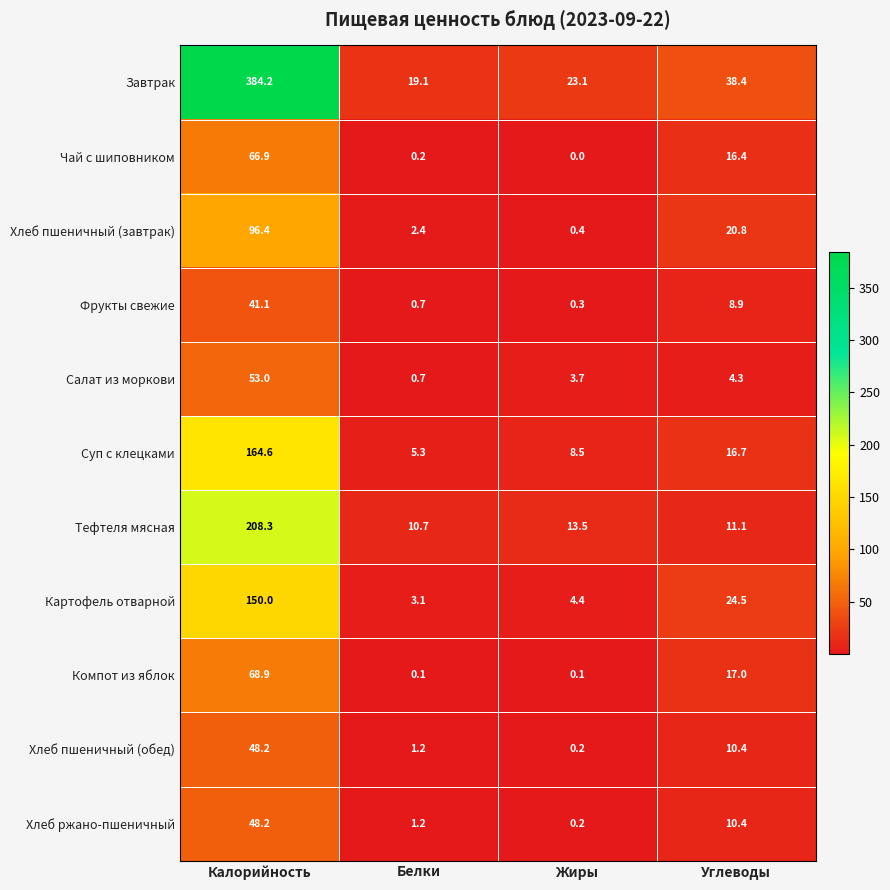

What is the approximate value of Хлеб пшеничный (завтрак) at Калорийность?

96.4